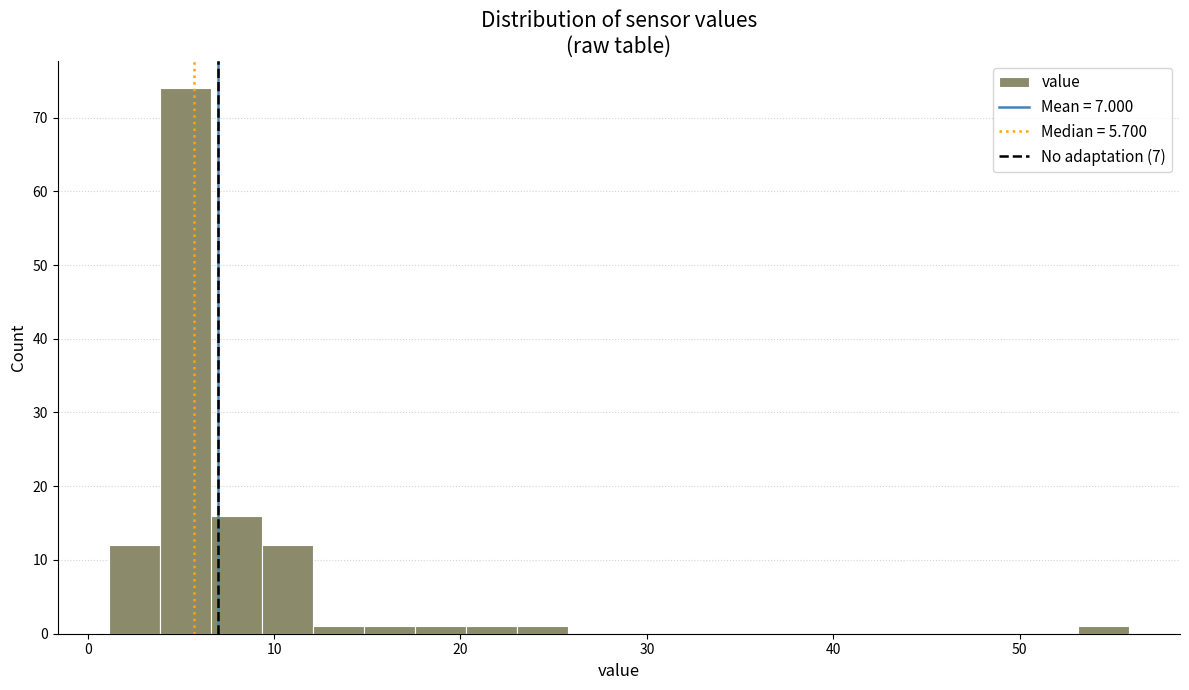

Read against the x-axis, roughly where is the centre of the tallest bar?

5